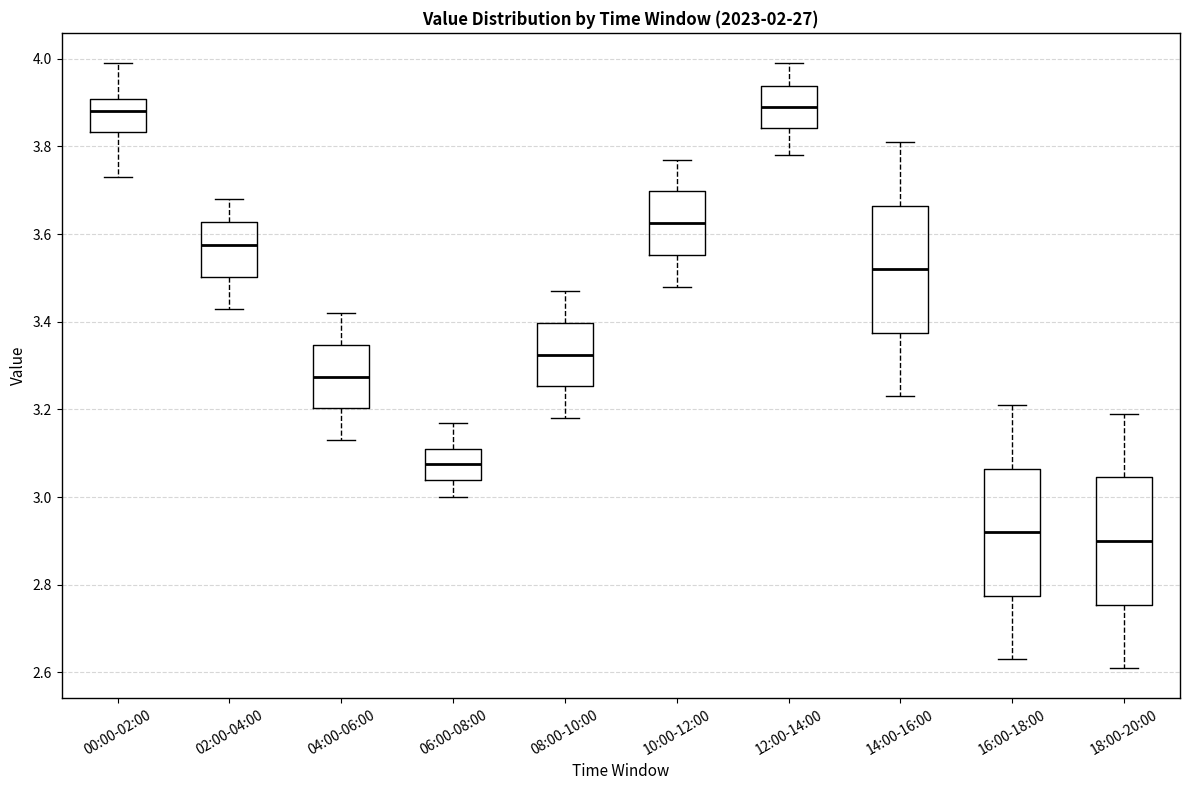

Reading left to right, transcribe this box plot: for each box, give where its median line is, the range the box spans, and where its two whiskers end, as read against the y-axis. The values are not printed on the chart, so give them approximately, as read against the axis.

00:00-02:00: median 3.88, box 3.84 to 3.90, whiskers 3.74 to 4.00
02:00-04:00: median 3.58, box 3.50 to 3.62, whiskers 3.44 to 3.68
04:00-06:00: median 3.28, box 3.20 to 3.34, whiskers 3.14 to 3.42
06:00-08:00: median 3.08, box 3.04 to 3.12, whiskers 3.00 to 3.18
08:00-10:00: median 3.32, box 3.26 to 3.40, whiskers 3.18 to 3.48
10:00-12:00: median 3.62, box 3.56 to 3.70, whiskers 3.48 to 3.78
12:00-14:00: median 3.90, box 3.84 to 3.94, whiskers 3.78 to 4.00
14:00-16:00: median 3.52, box 3.38 to 3.66, whiskers 3.24 to 3.82
16:00-18:00: median 2.92, box 2.78 to 3.06, whiskers 2.64 to 3.22
18:00-20:00: median 2.90, box 2.76 to 3.04, whiskers 2.62 to 3.20